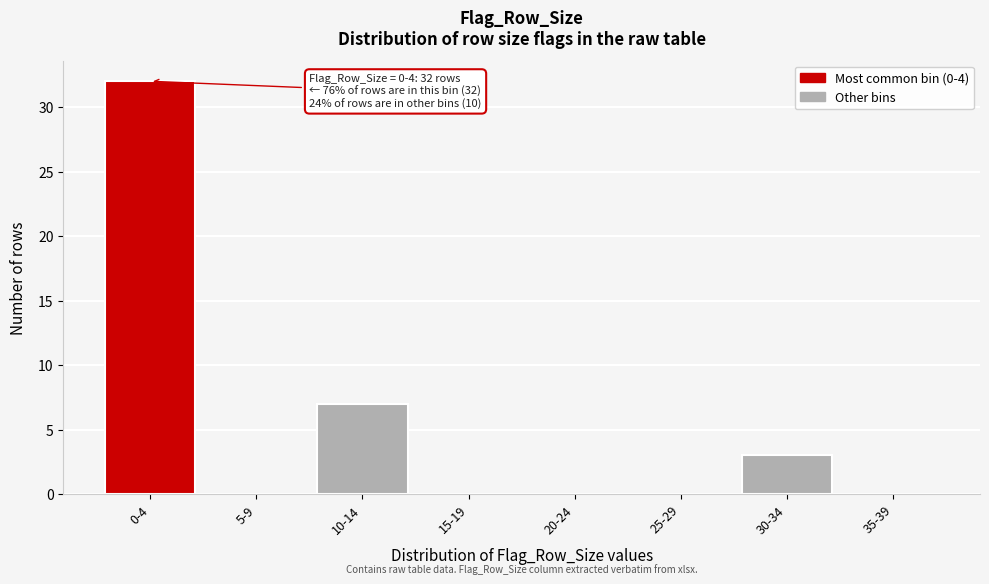

Reading left to right, what are all the values shown in this chart?

0-4=32	5-9=0	10-14=7	15-19=0	20-24=0	25-29=0	30-34=3	35-39=0